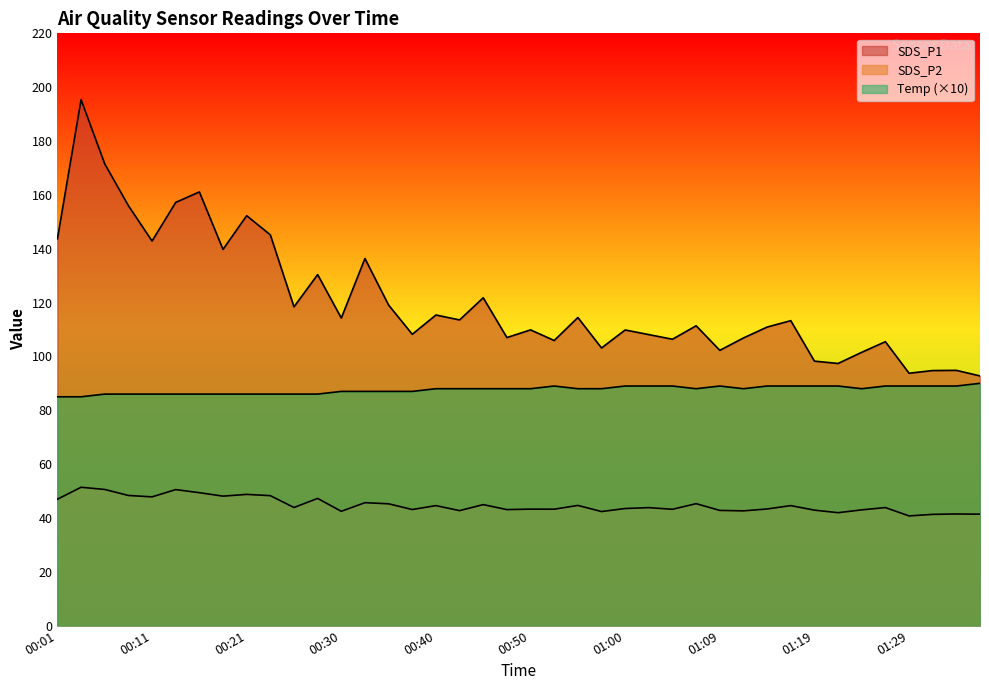

At which label is SDS_P1 closest to 144?

00:01